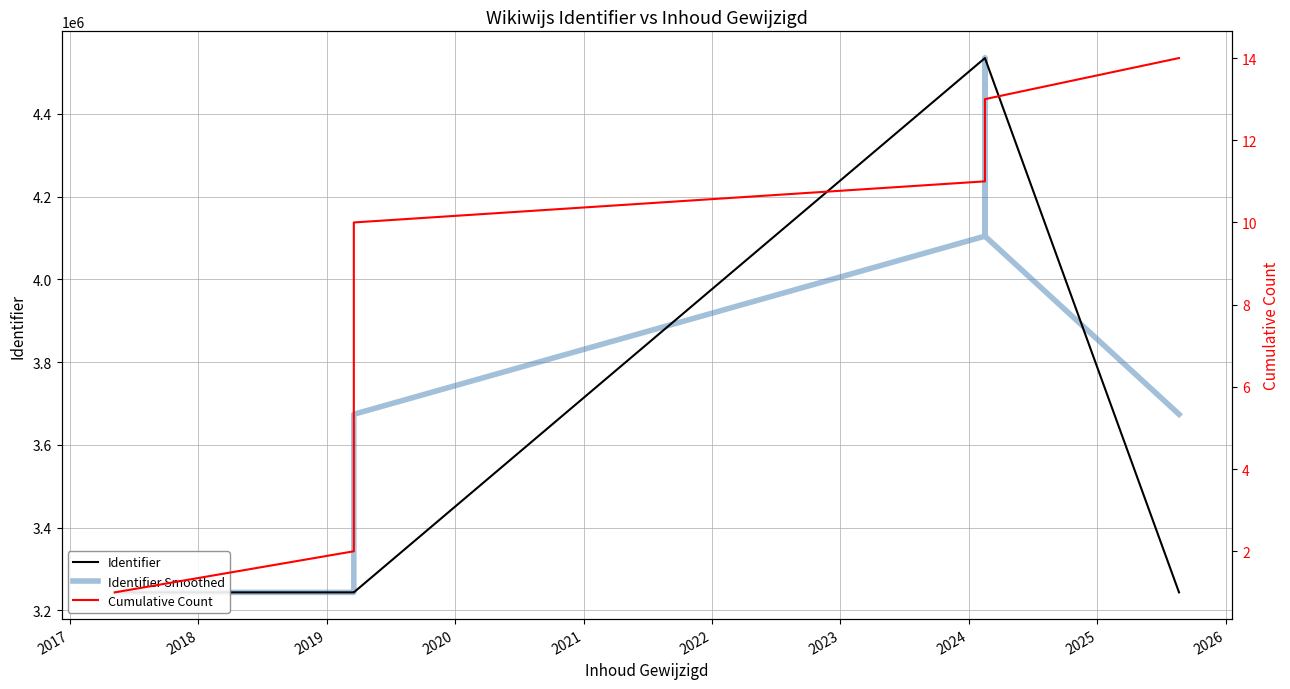

What is the value of the Identifier Smoothed point at the 1st from the left?

3243630